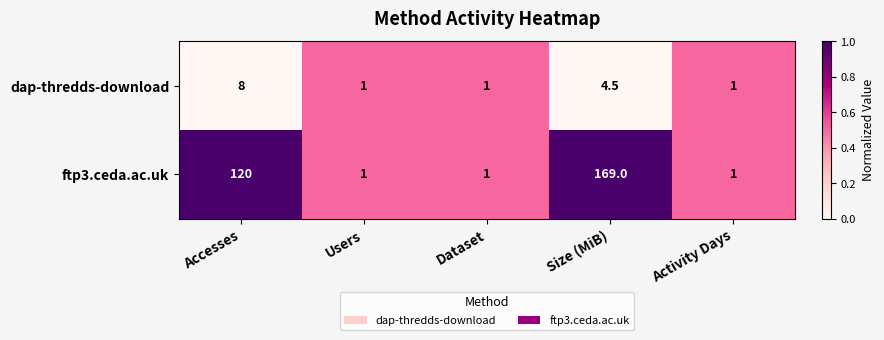

The value of dap-thredds-download at Accesses is 4.1. True or false?

False